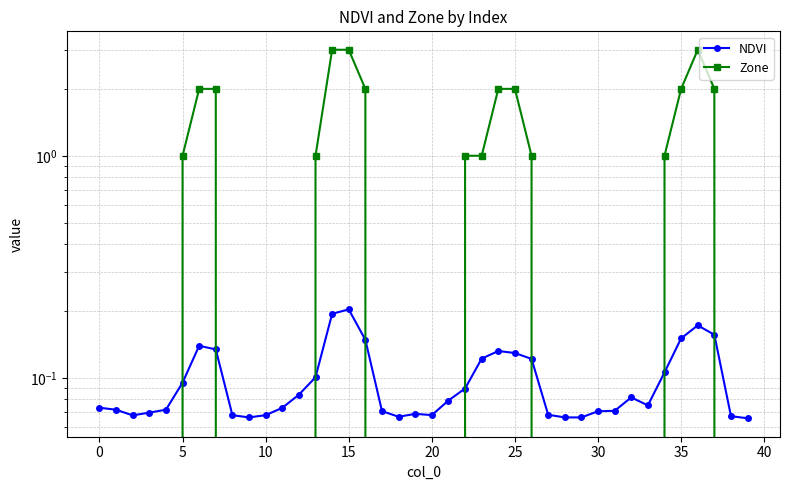

True or false: NDVI and Zone cross at least once.

True